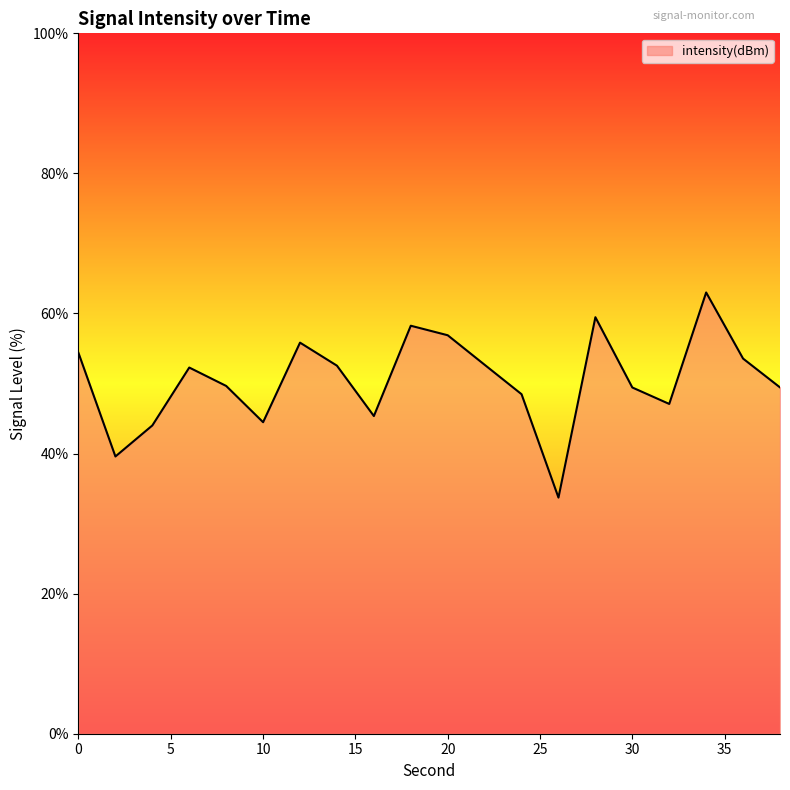

What is the greatest value displayed?

63.0